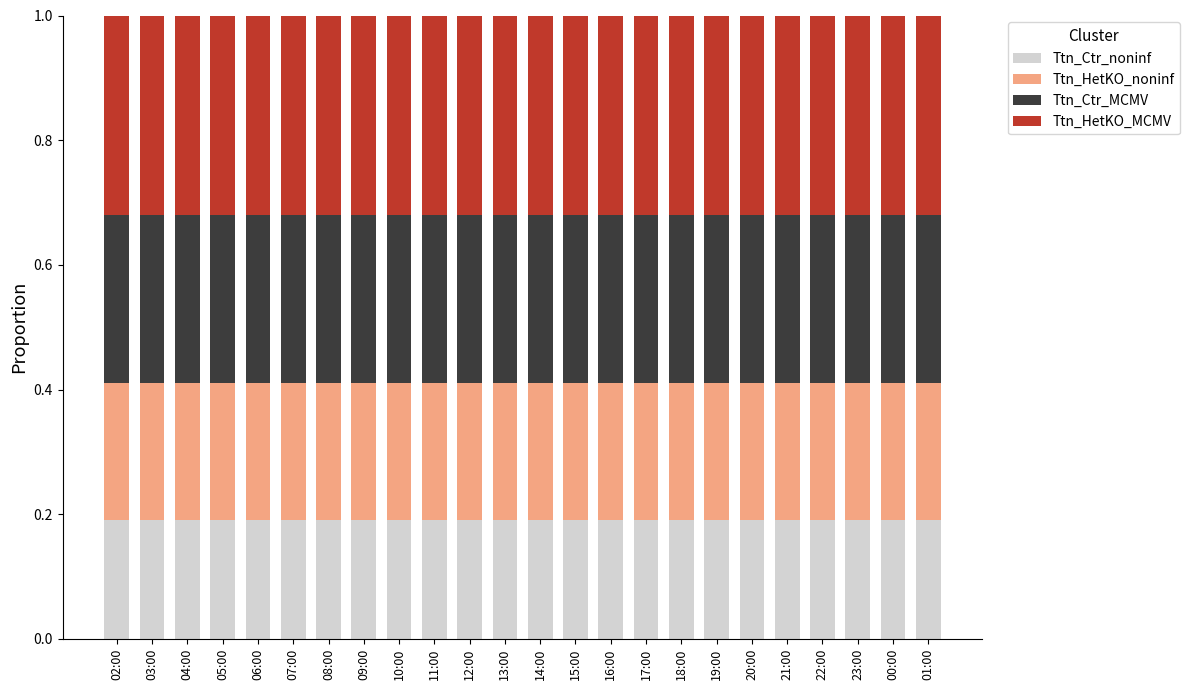

What is the total value across all series at 08:00?

1.0